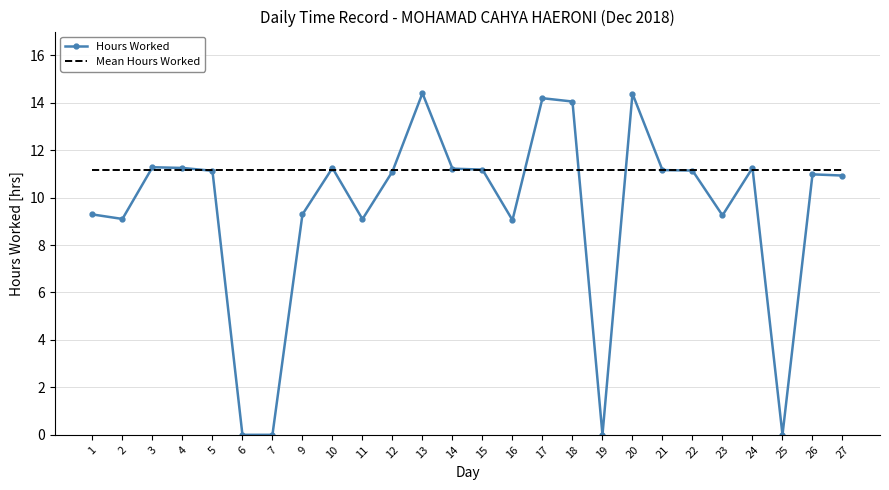

Which series has the largest total across all categories?

Mean Hours Worked